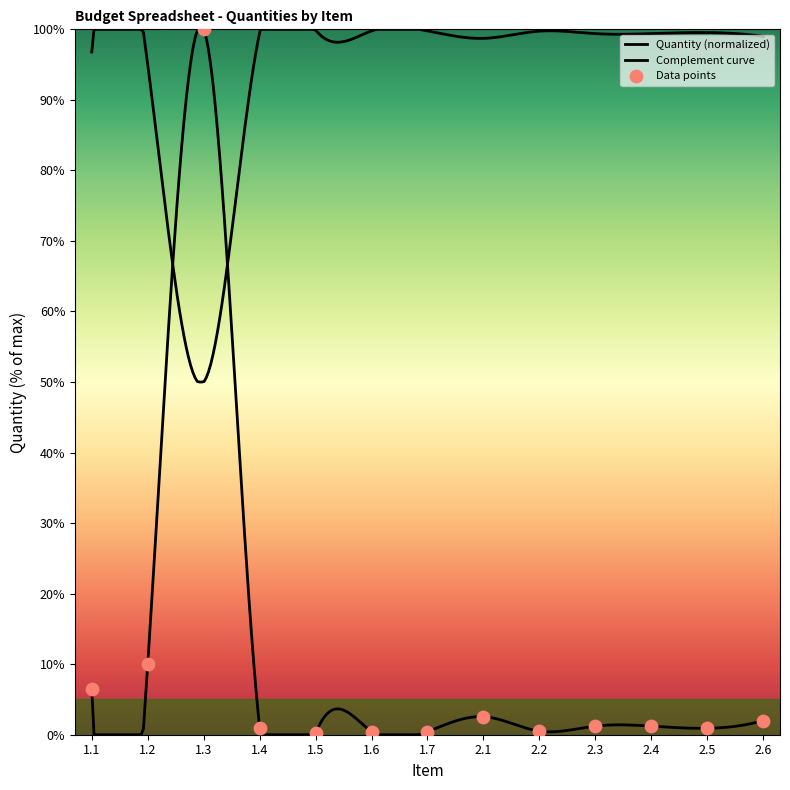

What is the change in value from 1.3 to 2.3?

-98.8